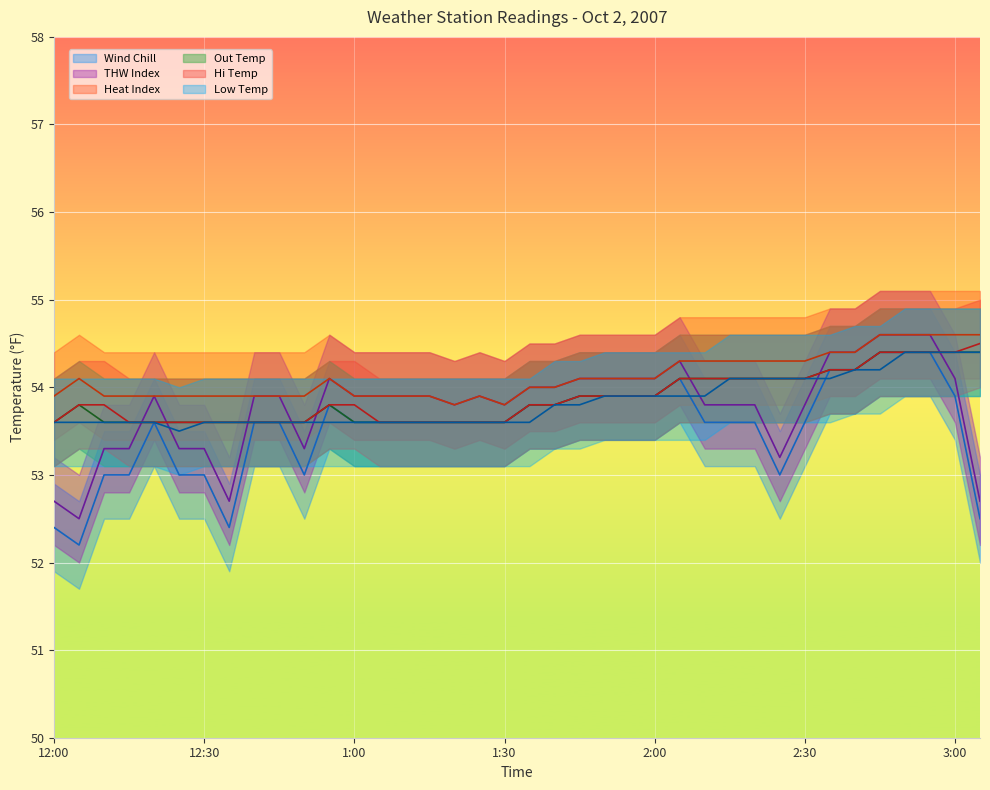

True or false: Wind Chill and Heat Index intersect in this chart.

False